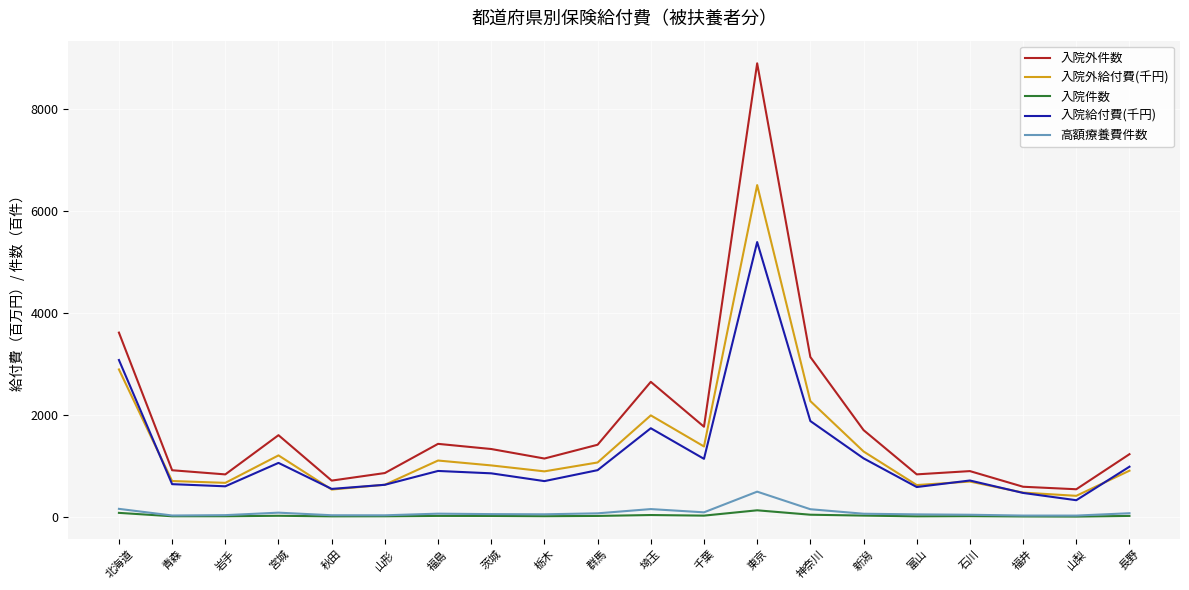

Is it true that 入院給付費(千円) equals 905.2 at 福島?

True